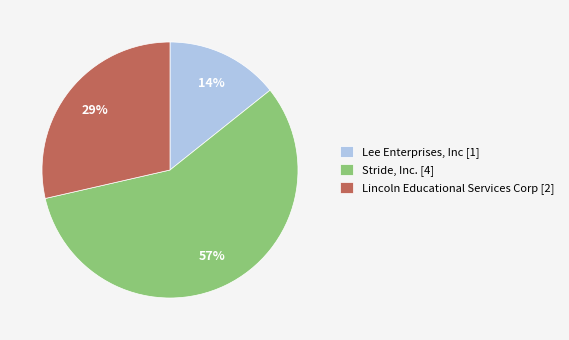

To the nearest percent, what is the difference between the largest and smallest slice percentages?

43%